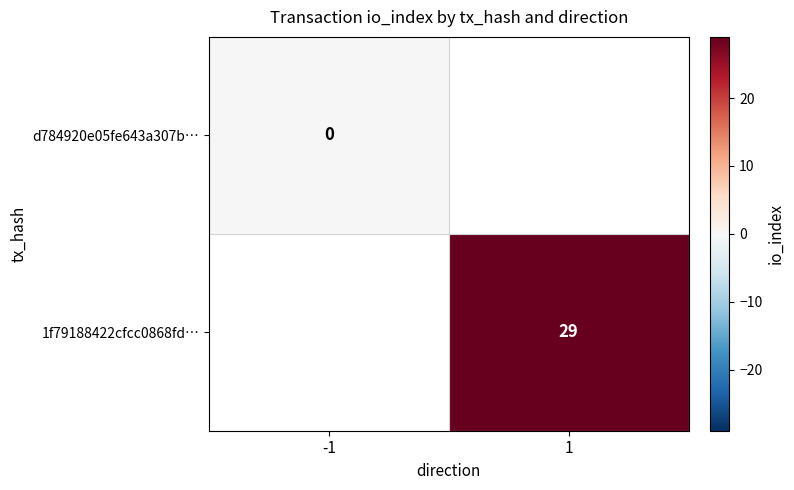

True or false: 1f79188422cfcc0868fd… has a value of 8 at 1.

False